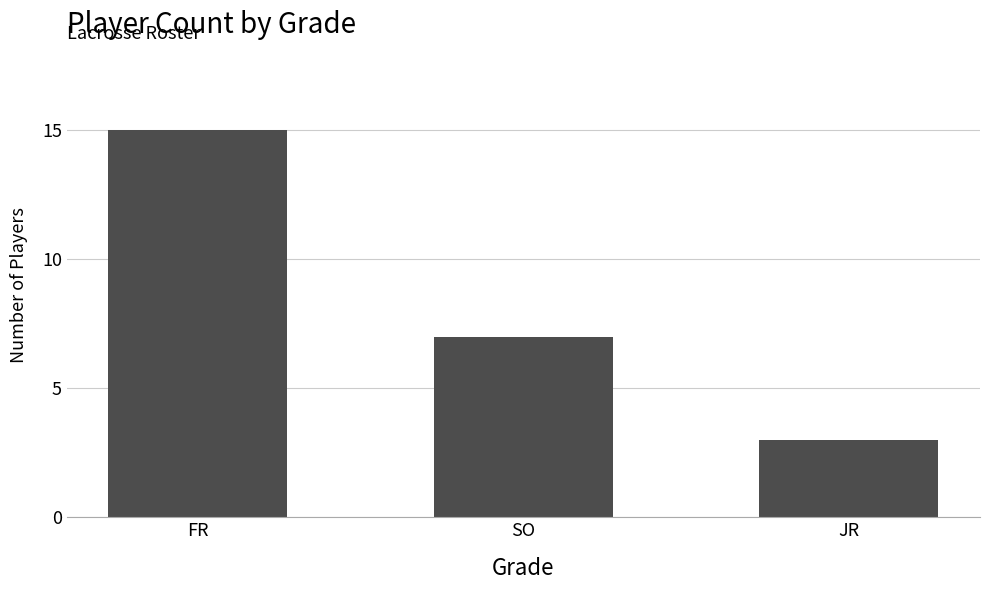

How many values are between 3 and 15?

3